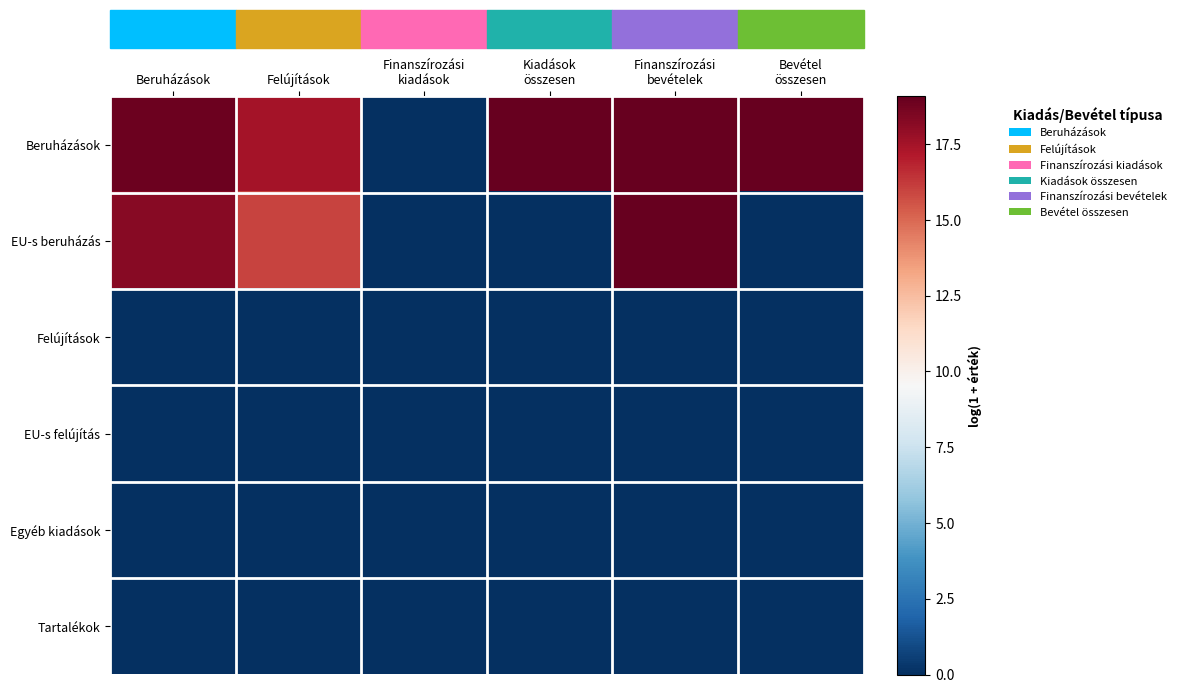

Which has a higher value, Bevétel
összesen or Finanszírozási
bevételek?

Bevétel
összesen